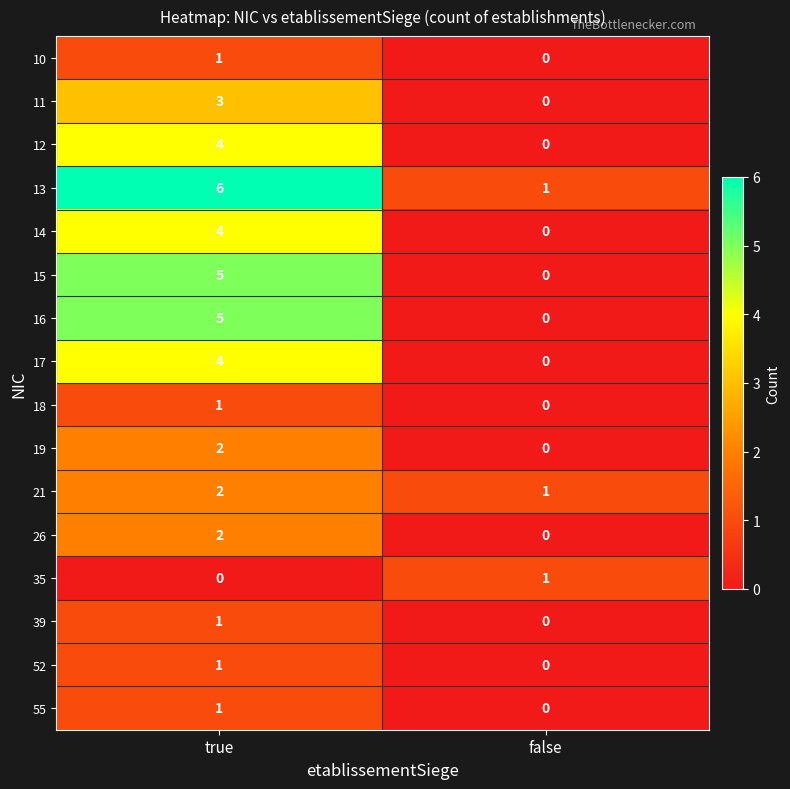

List the labels in order of 10 value, smallest first.

false, true